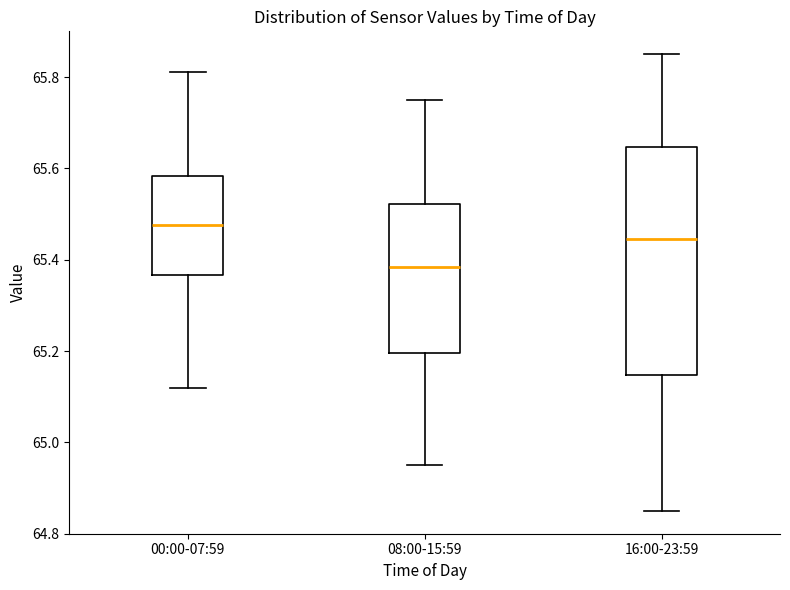

Where does the median line of the box for 00:00-07:59 sit on the y-axis? The values are not printed on the chart, so give them approximately, as read against the axis.

65.48